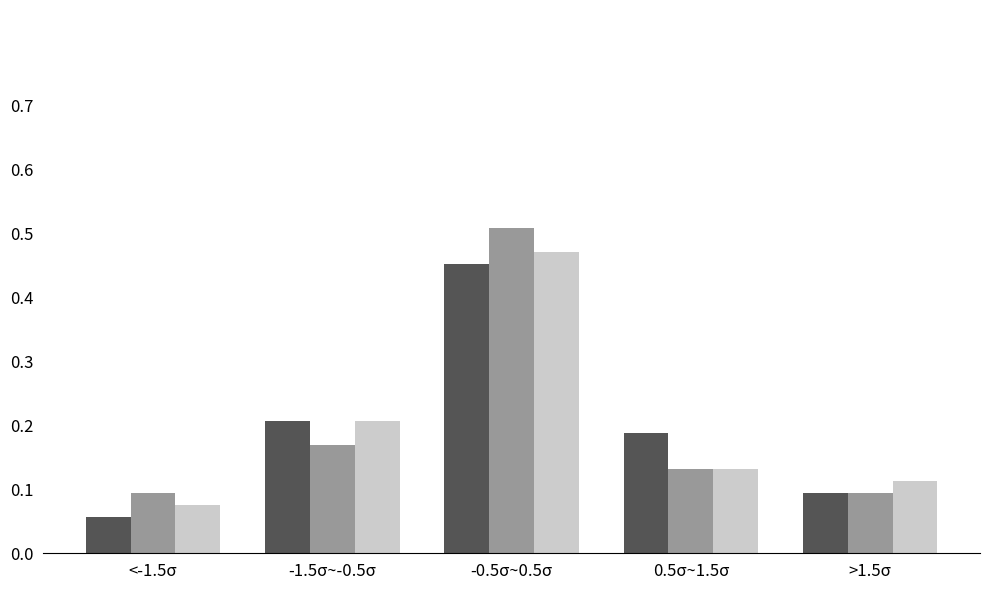

At which category is the sum across all series the highest?

-0.5σ~0.5σ